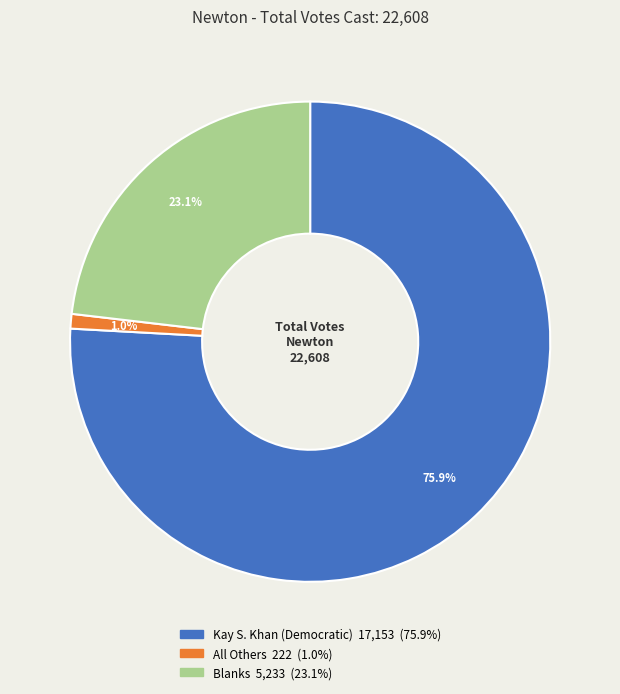

How many slices are in this pie chart?

3